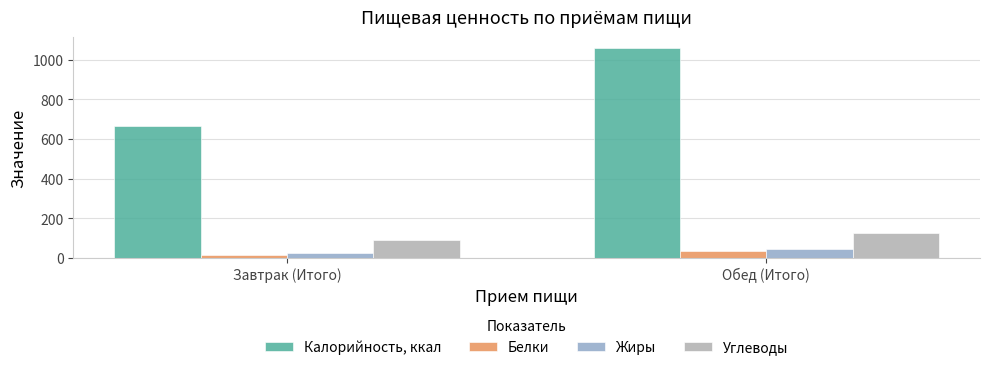

What position from the right is Обед (Итого)?

1